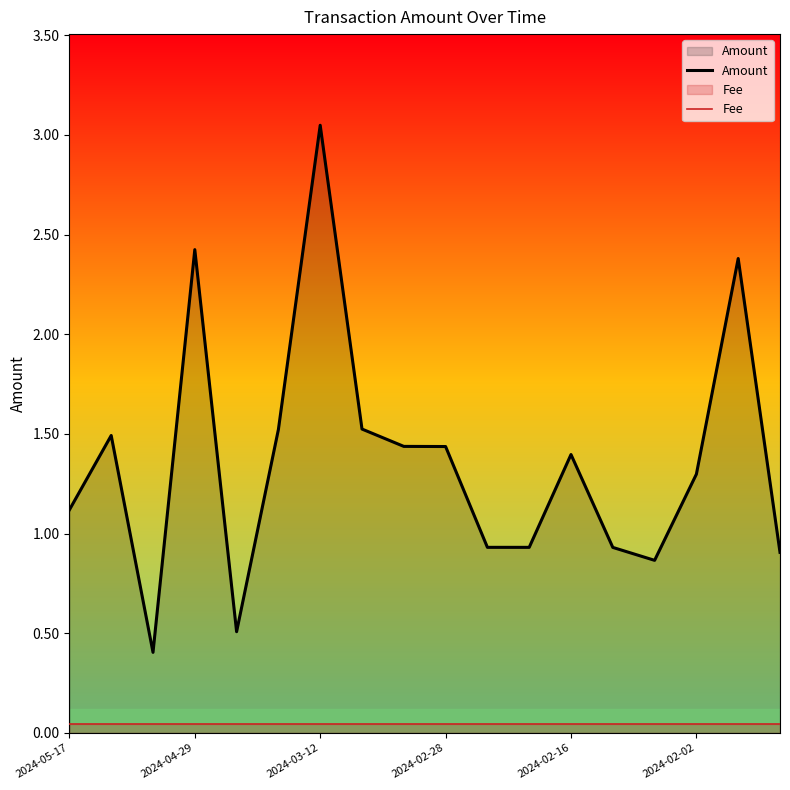

Which series has the largest total across all categories?

Amount